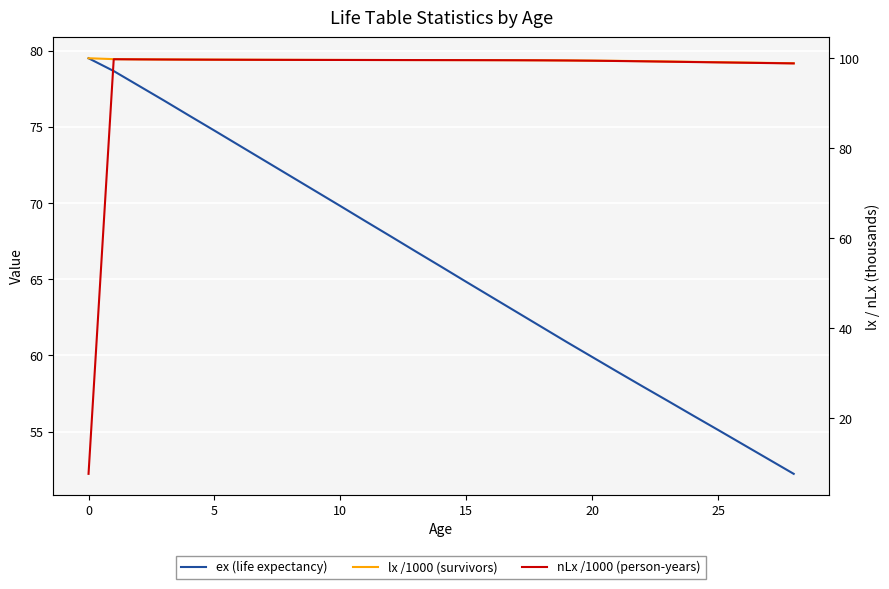

True or false: lx /1000 (survivors) and nLx /1000 (person-years) intersect in this chart.

False